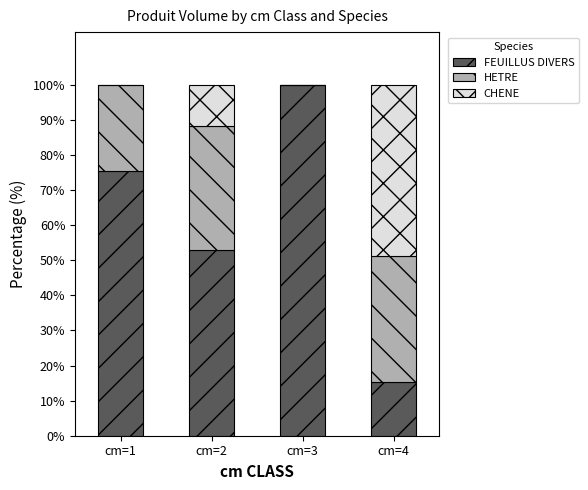

What is the total value across all series at cm=3?

100.0